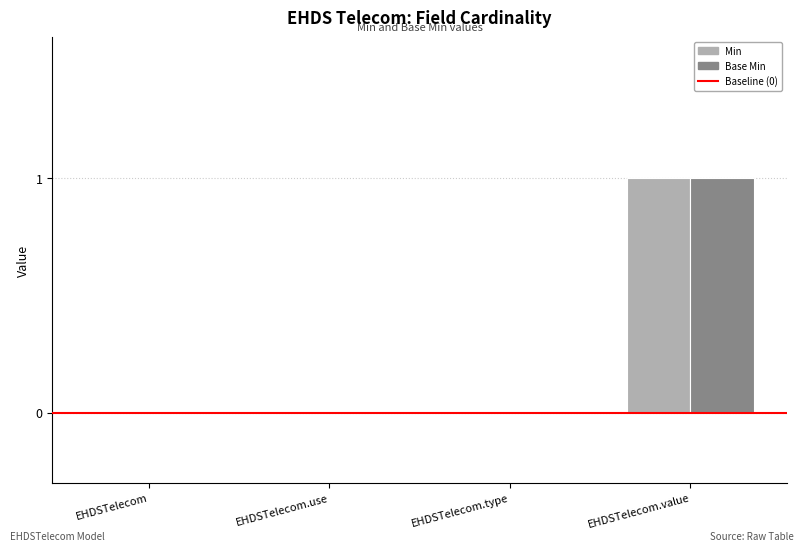

The value of Base Min at EHDSTelecom.use is 0. True or false?

True